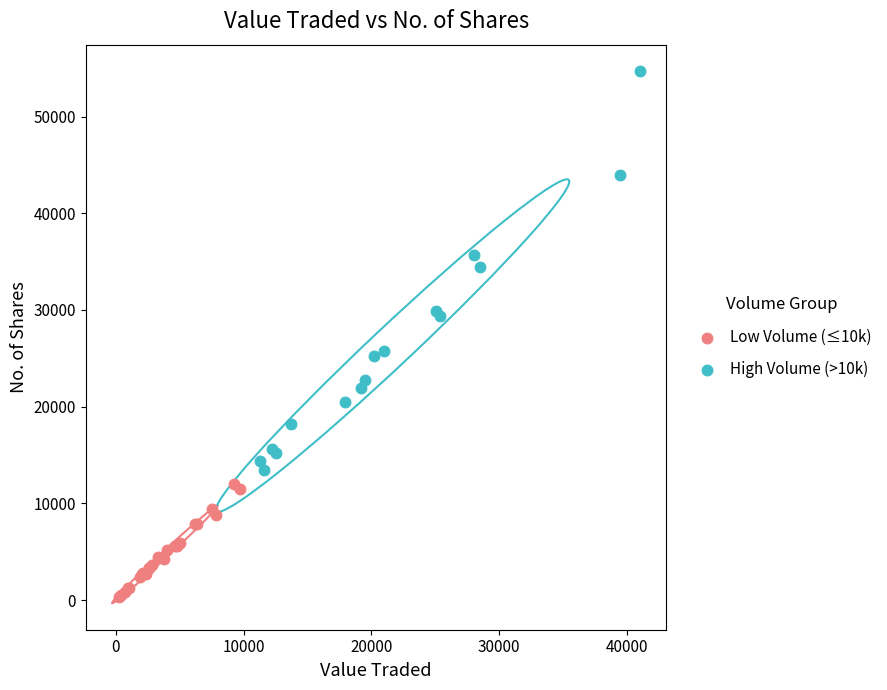

Which series reaches the minimum Y coordinate?

Low Volume (≤10k)